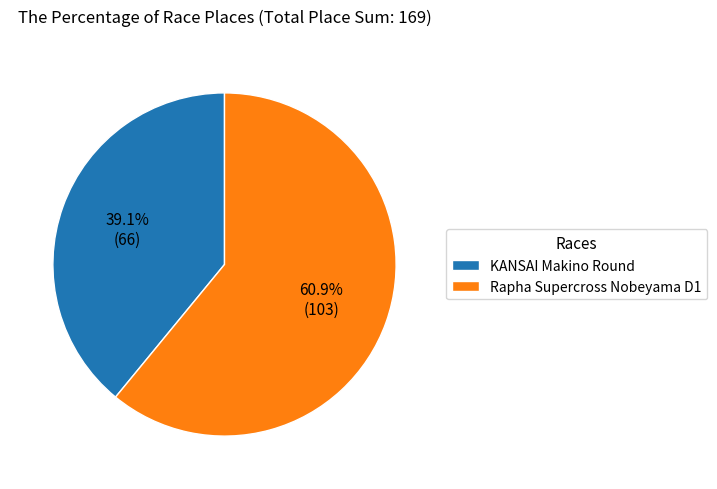

To the nearest percent, what is the average slice percentage?

50%